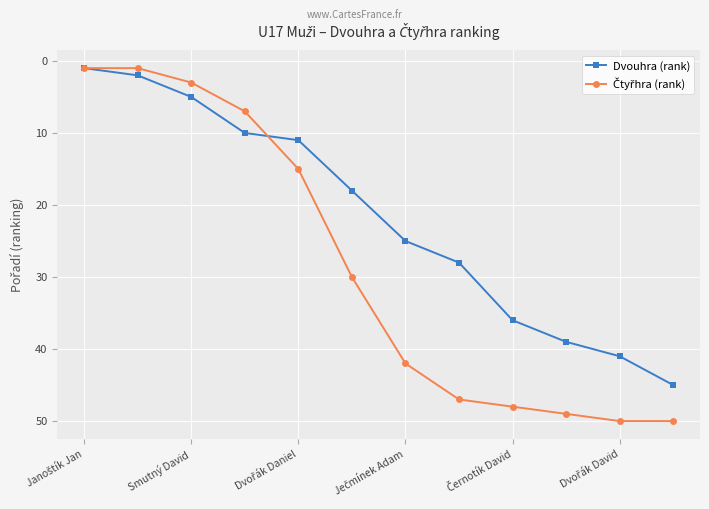

What is the maximum value shown in the chart?

50